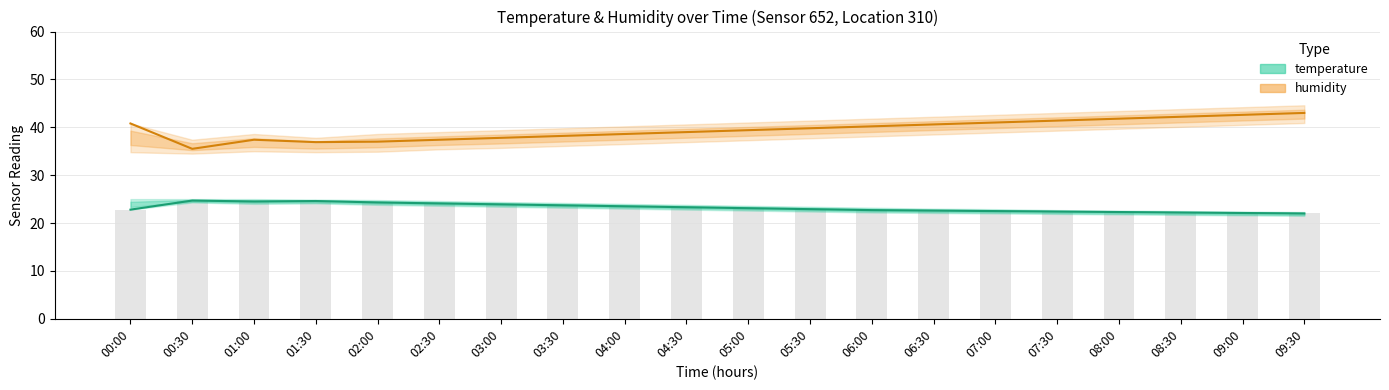

What is the sum of all temperature values?

464.2